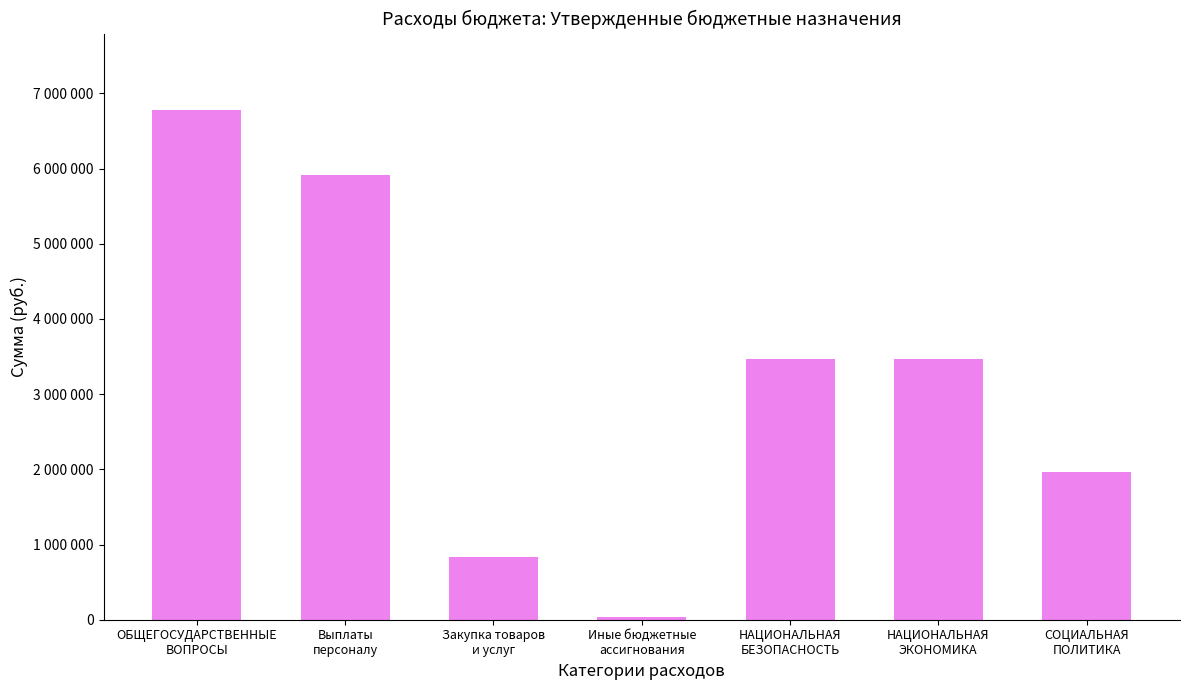

What is the ratio of the value at НАЦИОНАЛЬНАЯ
БЕЗОПАСНОСТЬ to the value at Выплаты
персоналу?

0.6